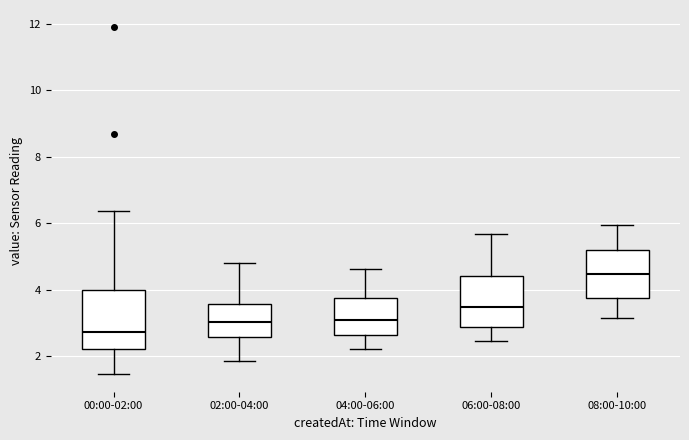

Reading left to right, transcribe this box plot: for each box, give where its median line is, the range the box spans, and where its two whiskers end, as read against the y-axis. The values are not printed on the chart, so give them approximately, as read against the axis.

00:00-02:00: median 2.8, box 2.2 to 4.0, whiskers 1.4 to 6.4
02:00-04:00: median 3.0, box 2.6 to 3.6, whiskers 1.8 to 4.8
04:00-06:00: median 3.0, box 2.6 to 3.8, whiskers 2.2 to 4.6
06:00-08:00: median 3.4, box 2.8 to 4.4, whiskers 2.4 to 5.6
08:00-10:00: median 4.4, box 3.8 to 5.2, whiskers 3.2 to 6.0